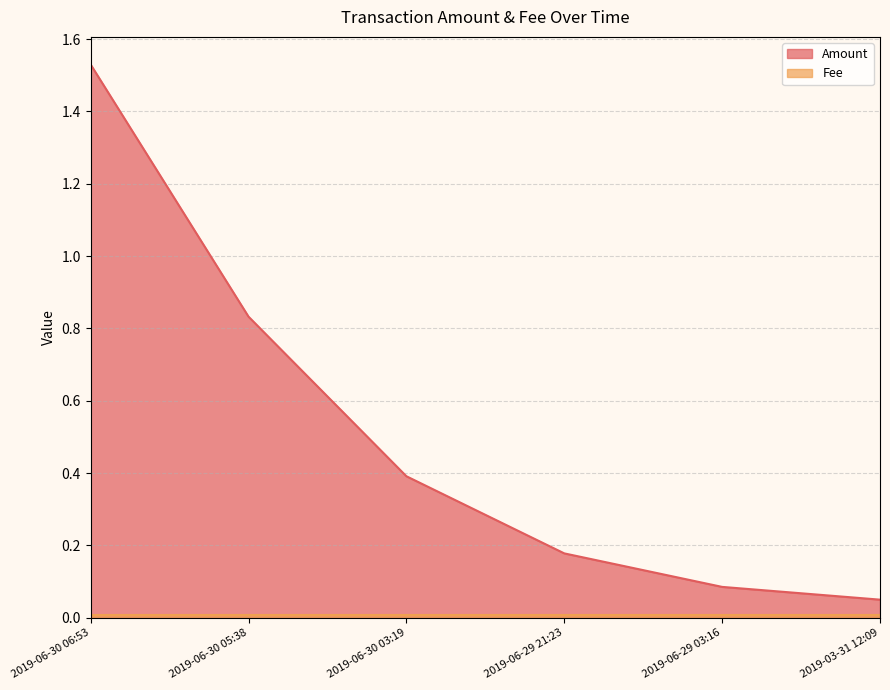

What position from the right is 2019-06-30 03:19?

4